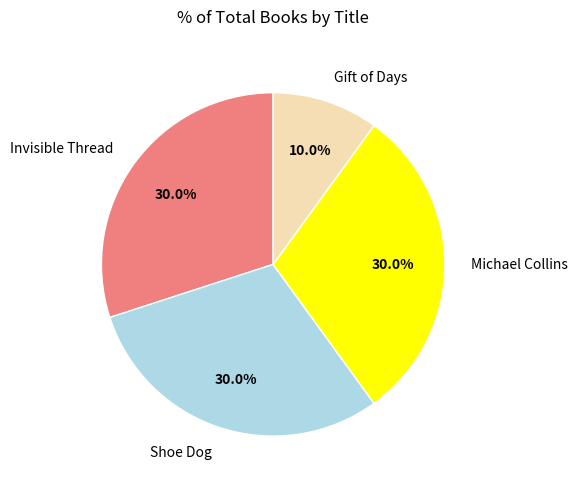

The Gift of Days slice represents 10% of the pie. True or false?

True